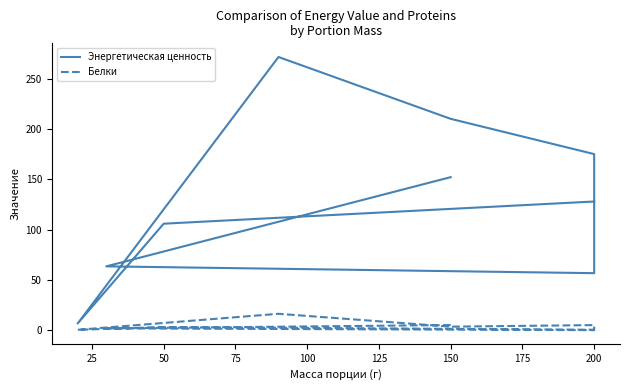

Rank the series by their average value, from highest to lowest.

Энергетическая ценность, Белки